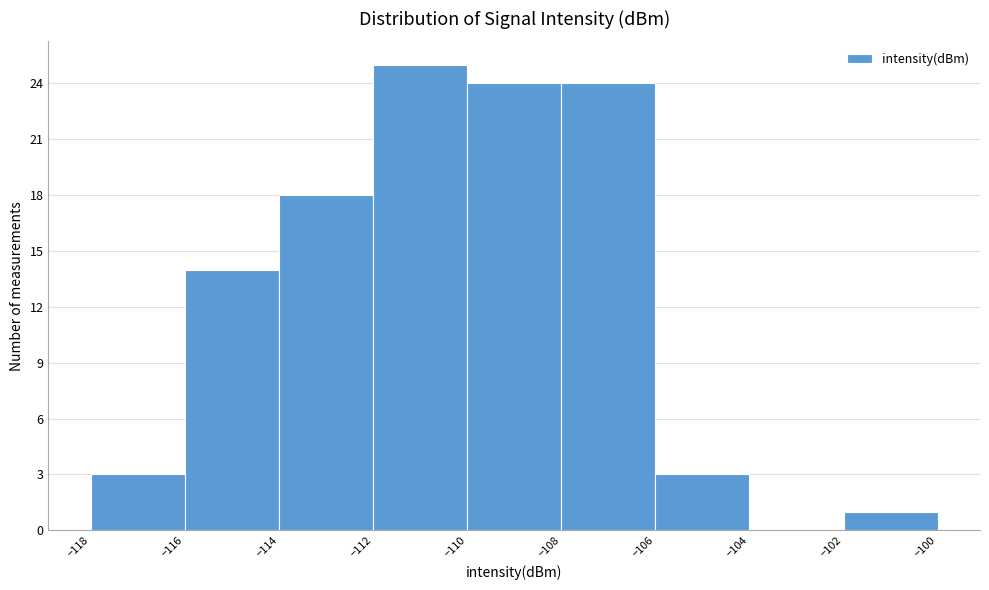

Reading left to right, list every bar in this chart as the range it spans on the x-axis followed by its height. The values are not printed on the chart, so give them approximately, as read against the axis.

-118 to -116: 3
-116 to -114: 14
-114 to -112: 18
-112 to -110: 25
-110 to -108: 24
-108 to -106: 24
-106 to -104: 3
-104 to -102: 0
-102 to -100: 1